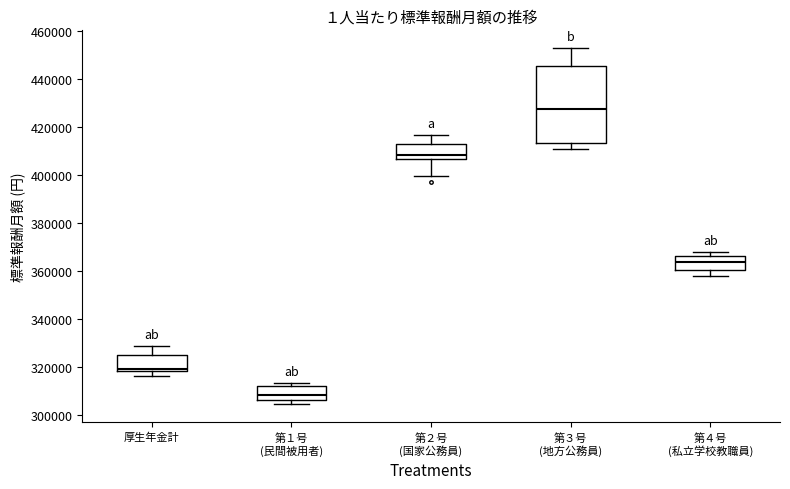

Which box's median line is the highest?

第３号 (地方公務員)